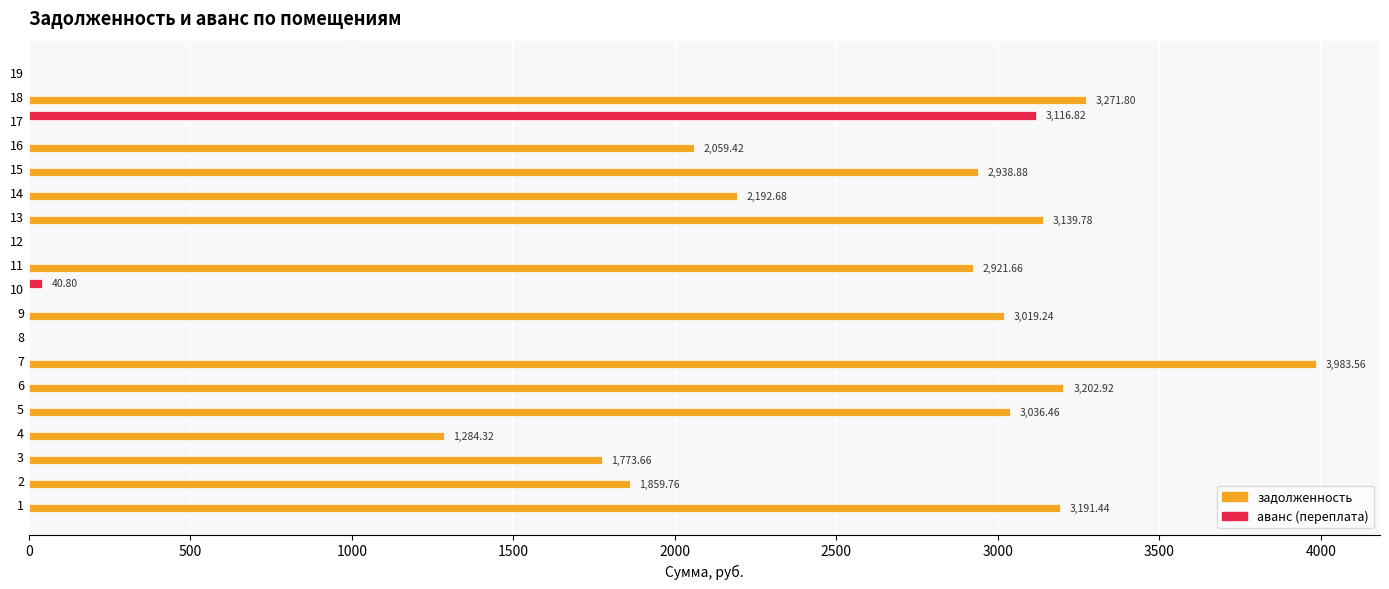

Which series has the largest total across all categories?

задолженность